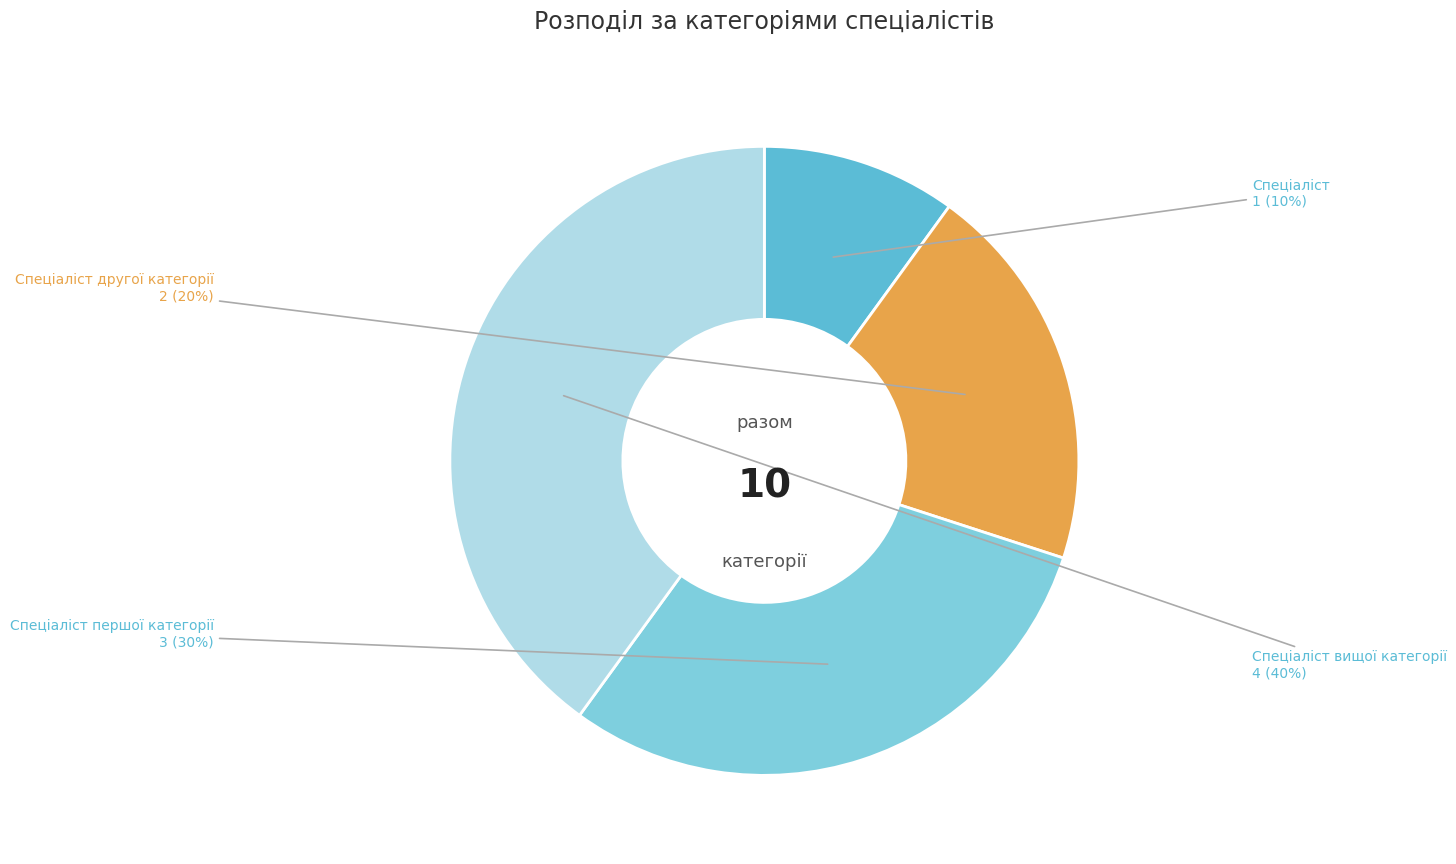

Is there a majority slice in this chart?

No